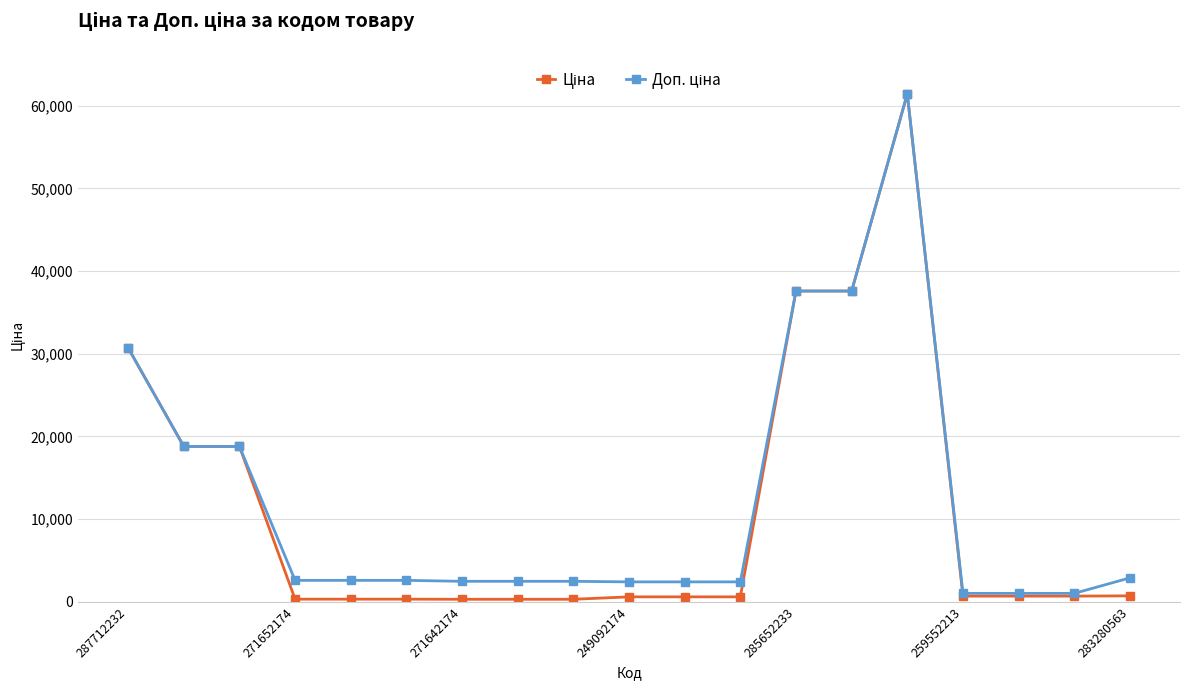

At how many categories does at least one series exceed 28883?

4